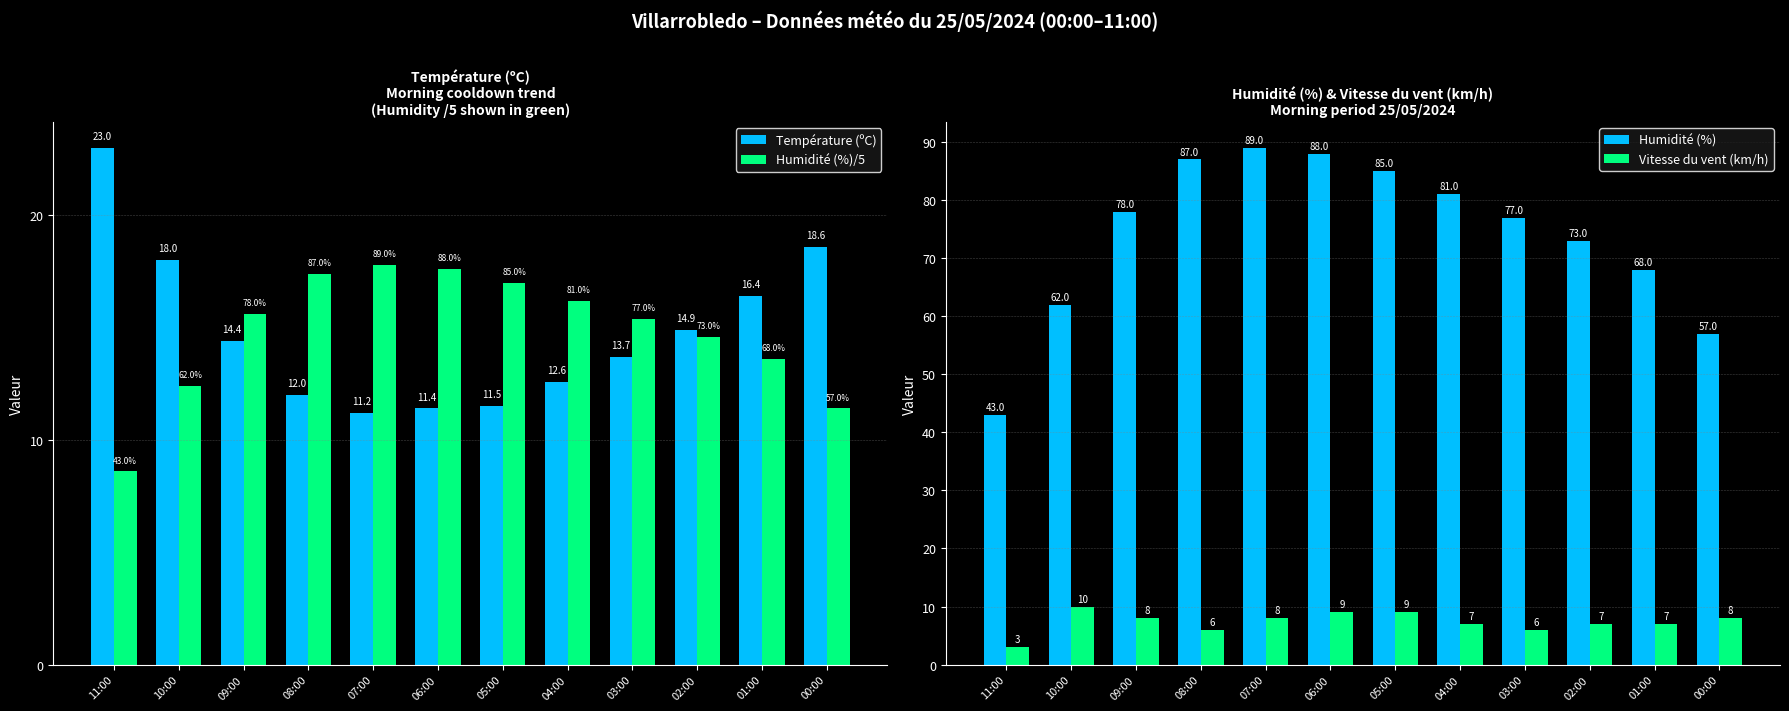

Rank the series by their maximum value, from lowest to highest.

Vitesse du vent (km/h), Humidité (%)/5, Température (ºC), Humidité (%)